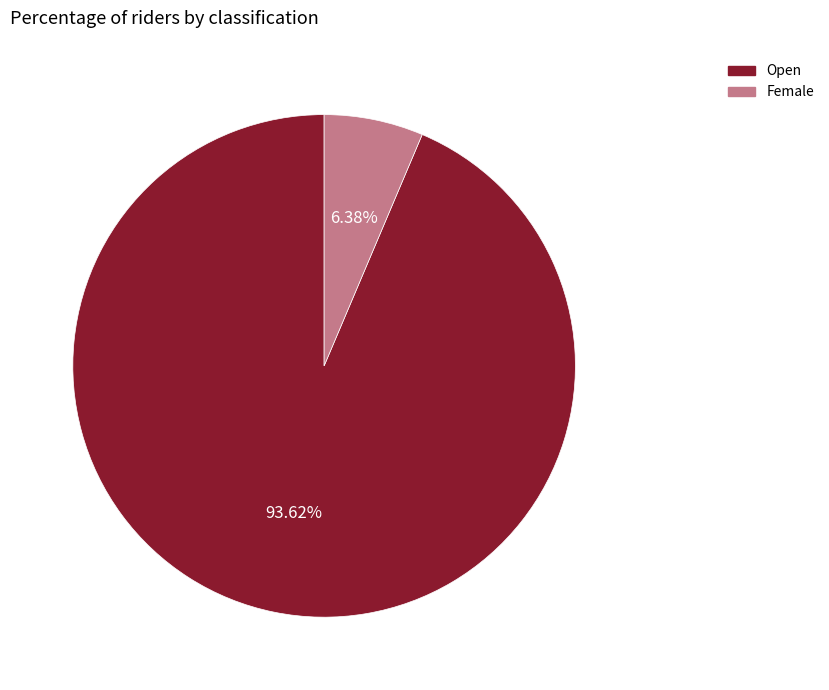

Does any single category account for the majority?

Yes